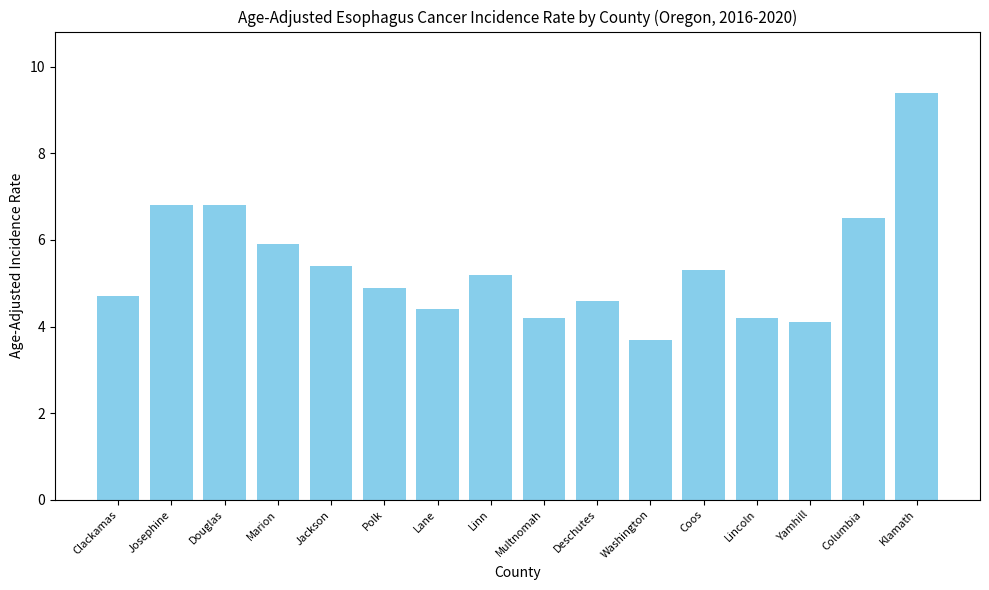

What is the difference between the maximum and second lowest values?

5.3